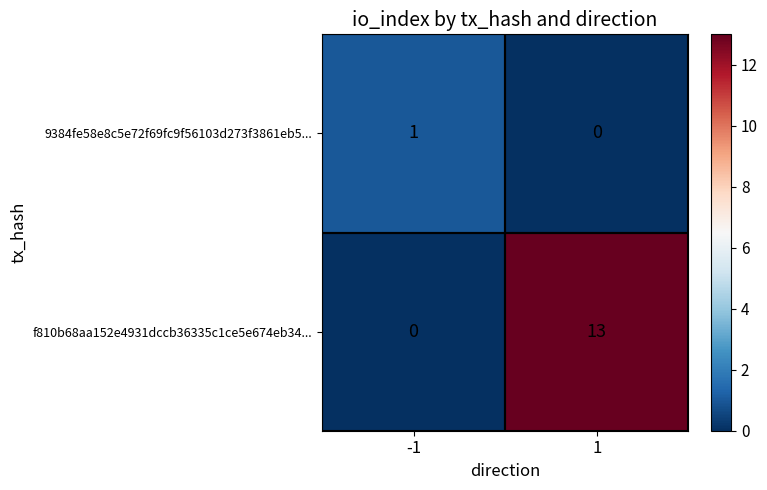

What is the greatest value displayed?

13